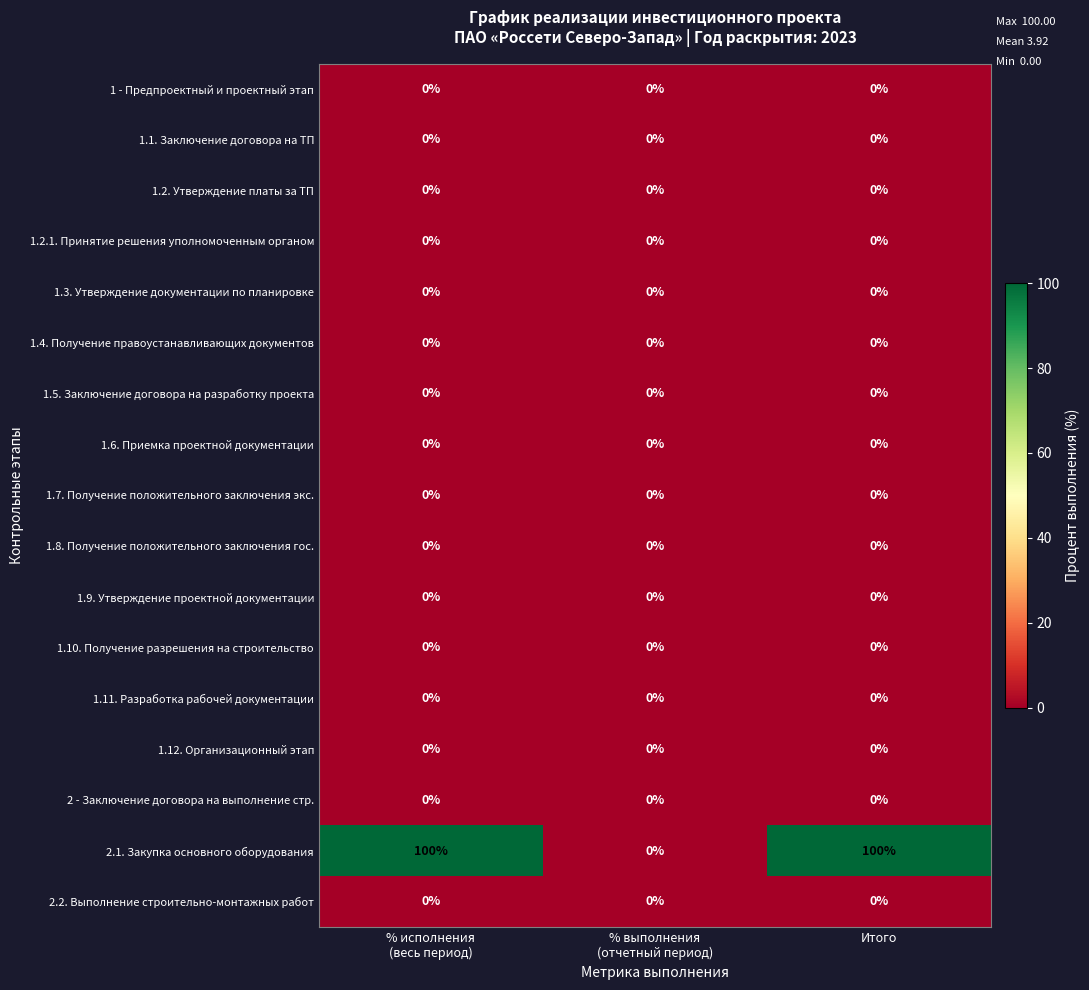

Which series has the largest total across all categories?

2.1. Закупка основного оборудования